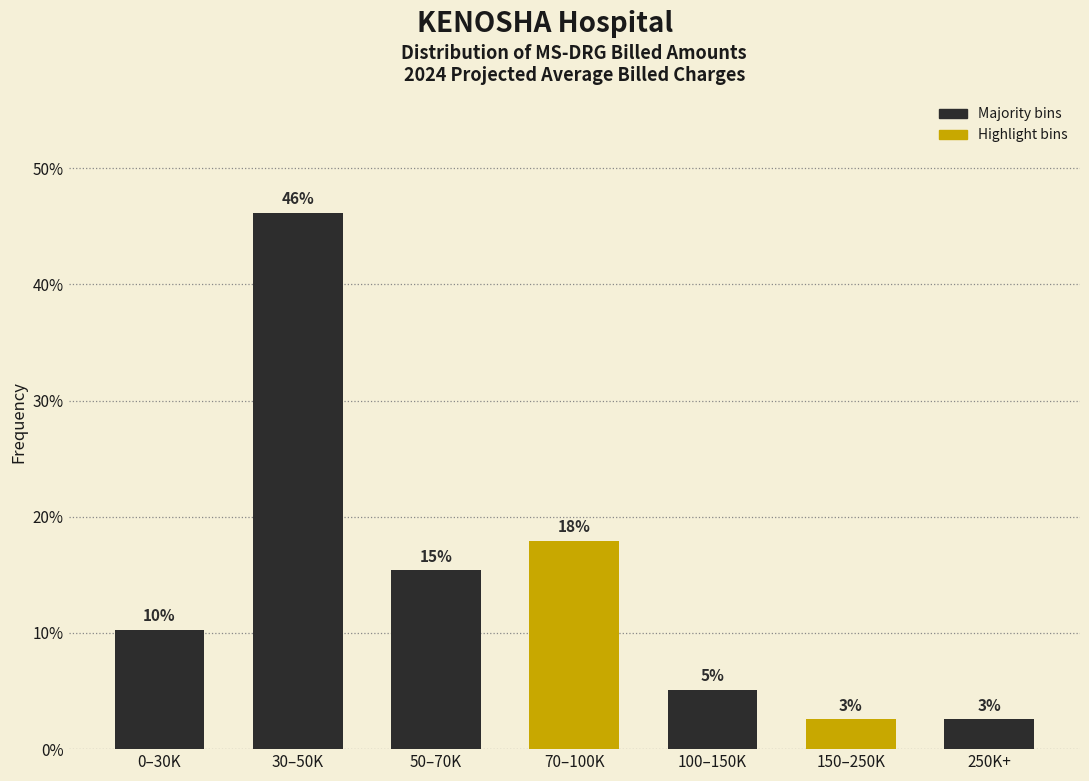

How many bars are there in total?

7